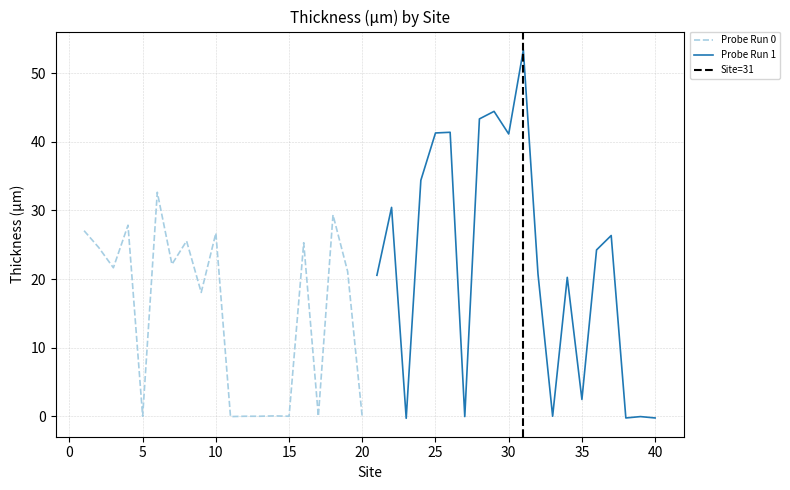

How many lines are shown in the chart?

2